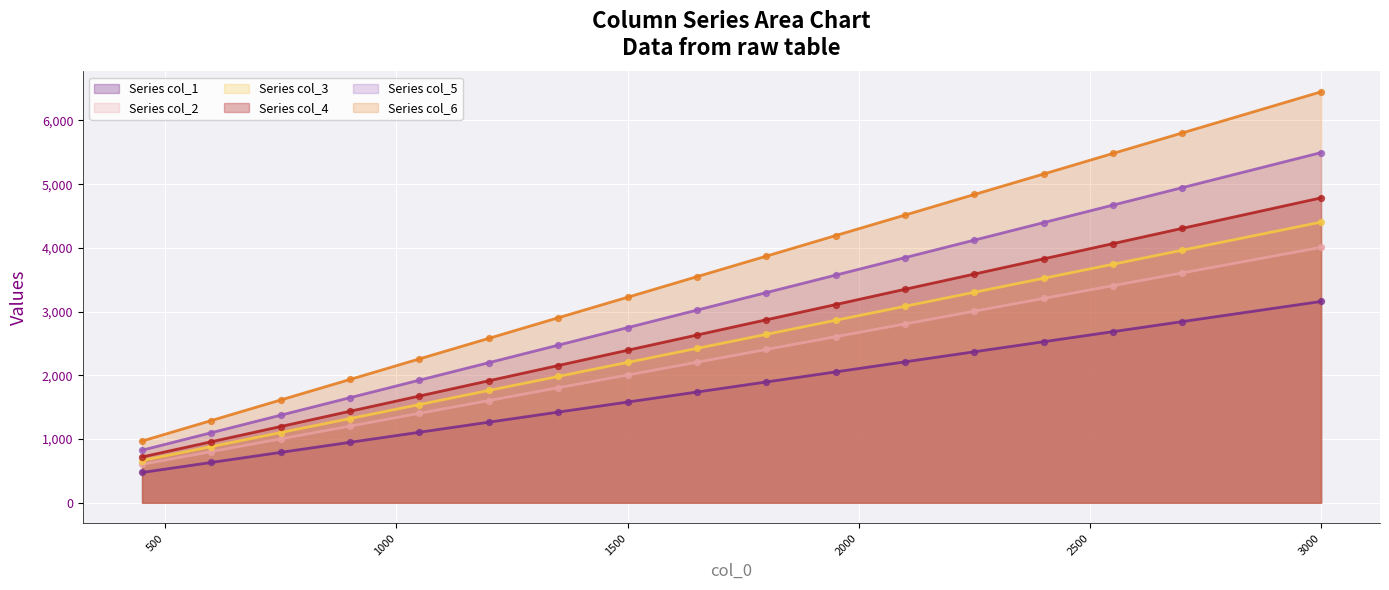

Which series has the largest Y range (max minus min)?

col_6